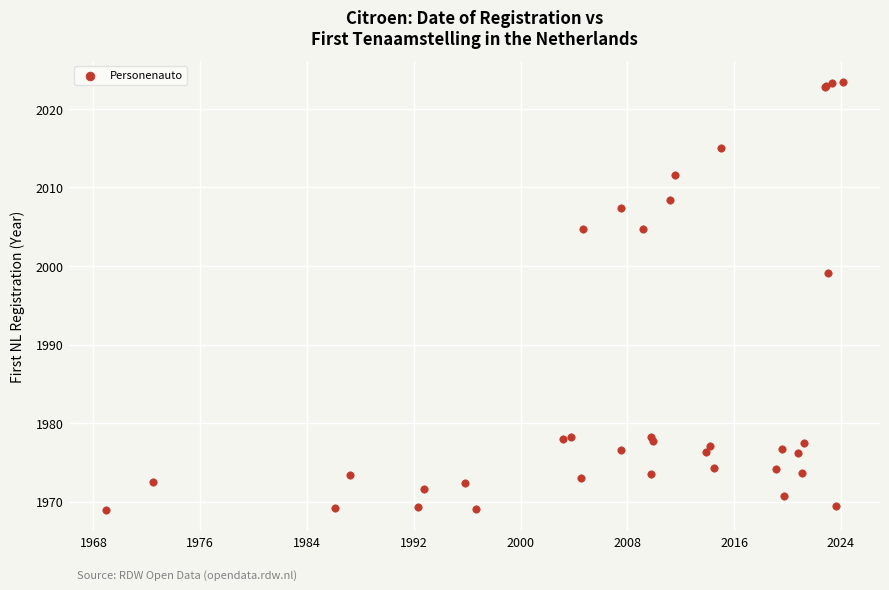

What Y value in the scatter plot is closest to 1996?

1999.2